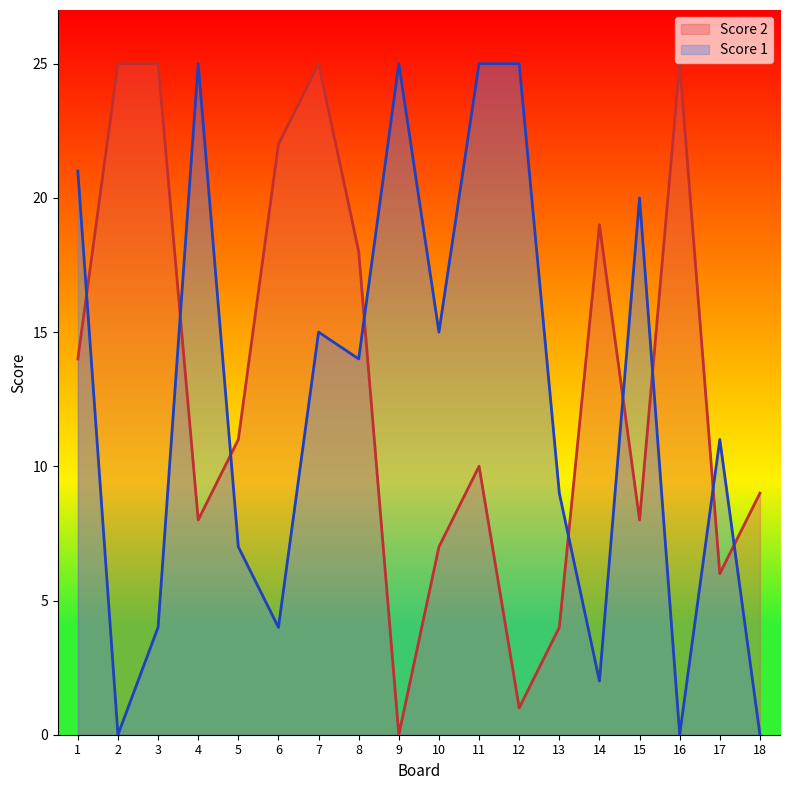

Where does the Score 2 series first go above 11?

1